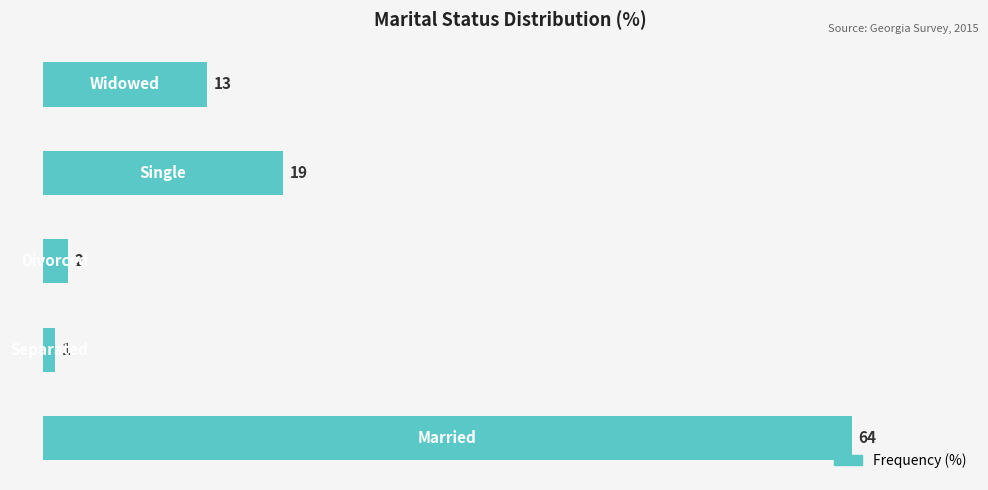

What is the sum of all values?

99